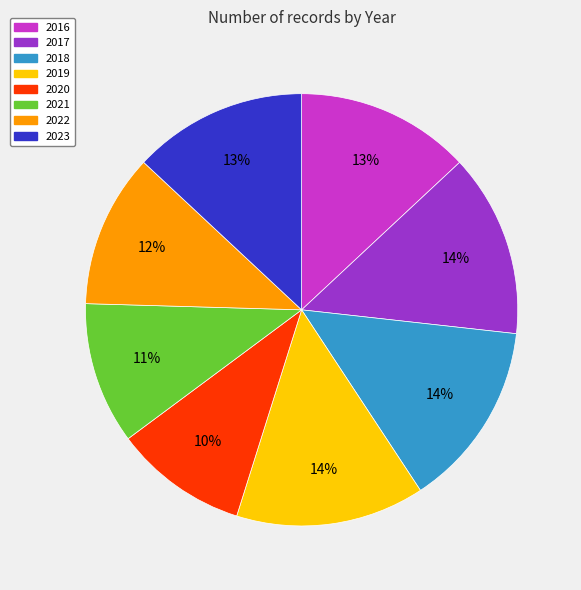

What is the ratio of the value at 2022 to the value at 2020?

1.2